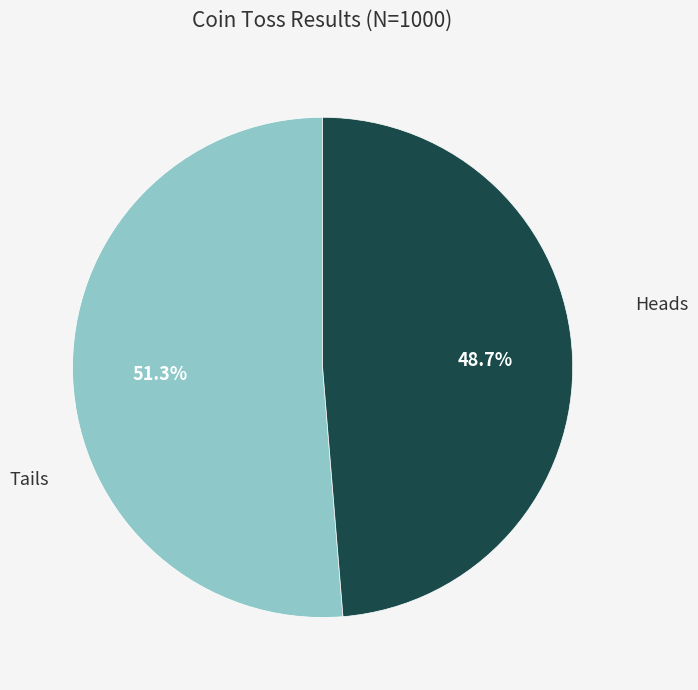

Is it true that Tails is 36% of the pie?

False